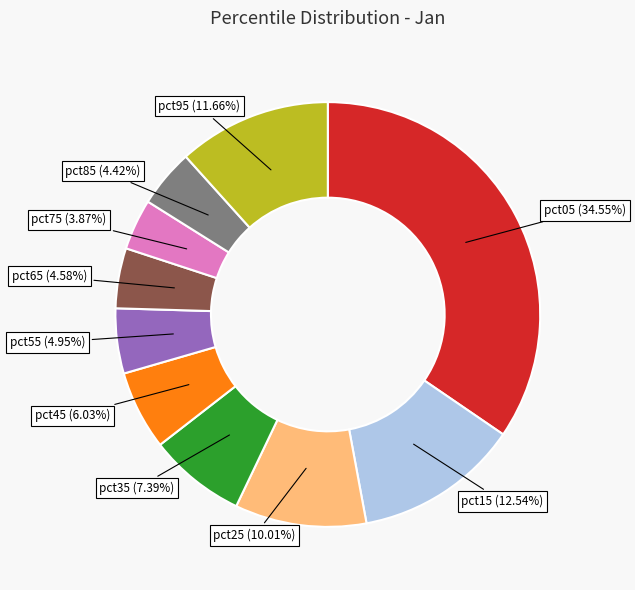

Is there a majority slice in this chart?

No